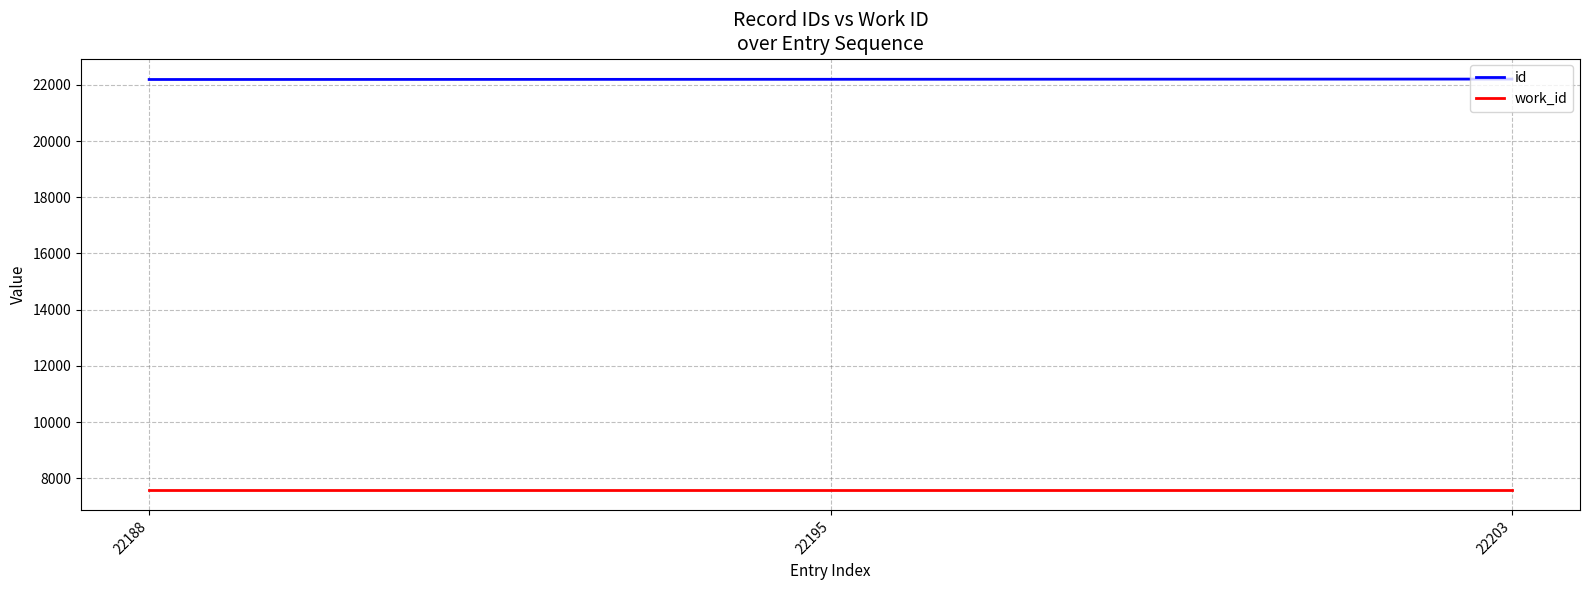

What is the minimum value for work_id?

7591